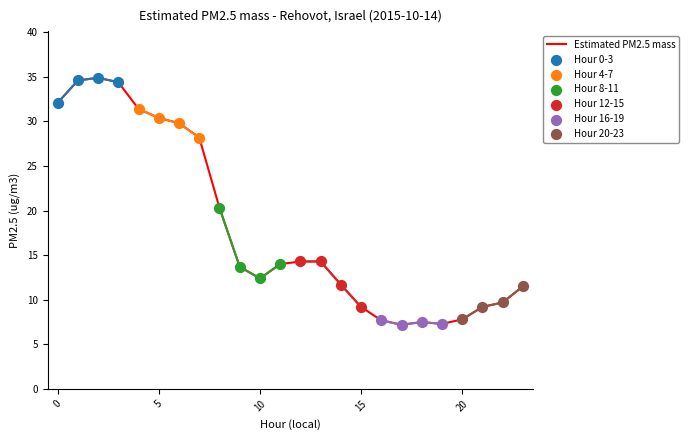

Approximately how many times larger is the value at 9 compared to 21?

1.5